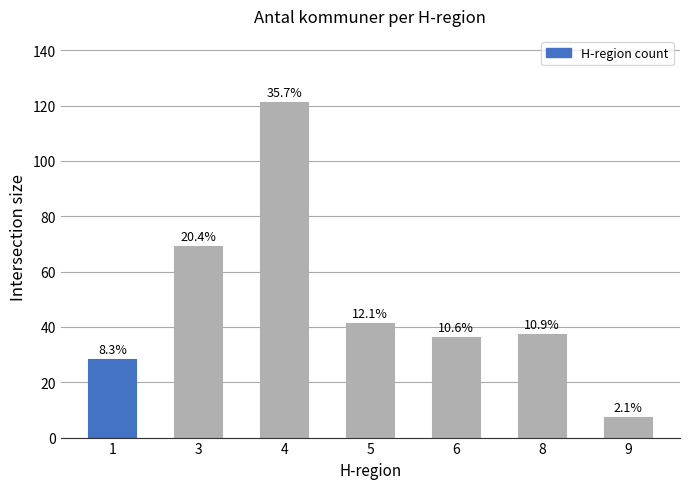

What is the ratio of the value at 6 to the value at 8?

1.0